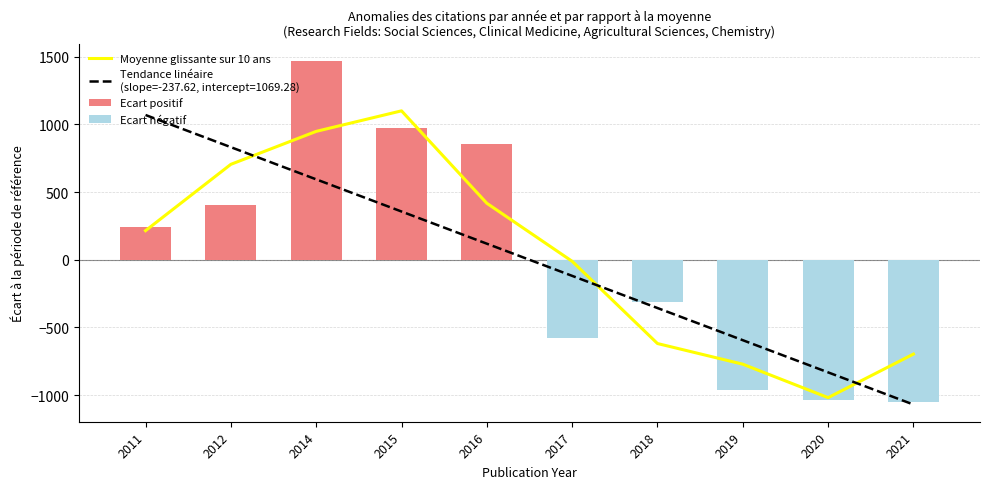

At which category does the chart reach its peak across all series?

2014